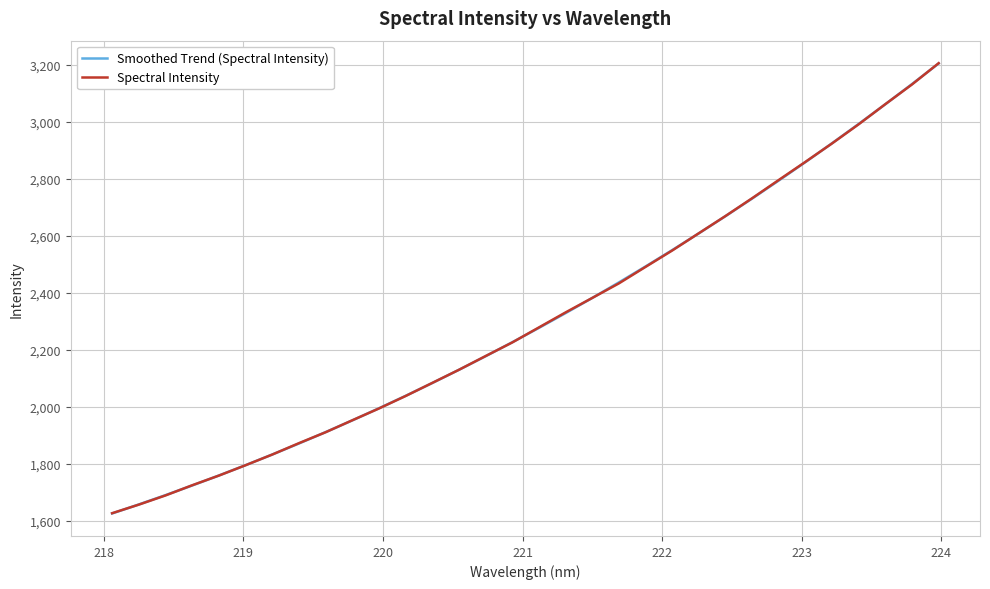

Reading left to right, extract all data points from this chart.

Smoothed Trend (Spectral Intensity): 1626.4	1658.0	1690.7	1724.6	1759.6	1795.9	1833.3	1872.0	1911.9	1953.0	1995.5	2039.2	2084.3	2130.6	2178.3	2227.4	2277.8	2329.5	2382.7	2437.3	2493.3	2550.7	2609.6	2669.9	2731.6	2794.8	2859.6	2925.7	2993.4	3062.6	3133.3	3205.5
Spectral Intensity: 1627.3	1657.4	1689.7	1725.4	1759.3	1795.7	1833.2	1873.1	1911.5	1953.4	1994.9	2038.6	2084.6	2130.6	2178.9	2226.6	2279.4	2332.1	2382.8	2433.9	2491.8	2549.3	2609.9	2670.3	2732.7	2796.8	2860.4	2925.1	2992.3	3062.8	3131.9	3206.4